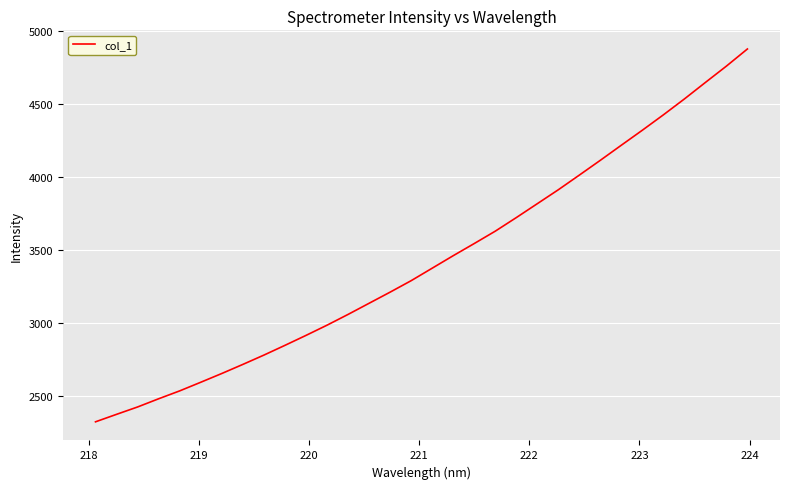

What is the smallest value displayed?

2320.2